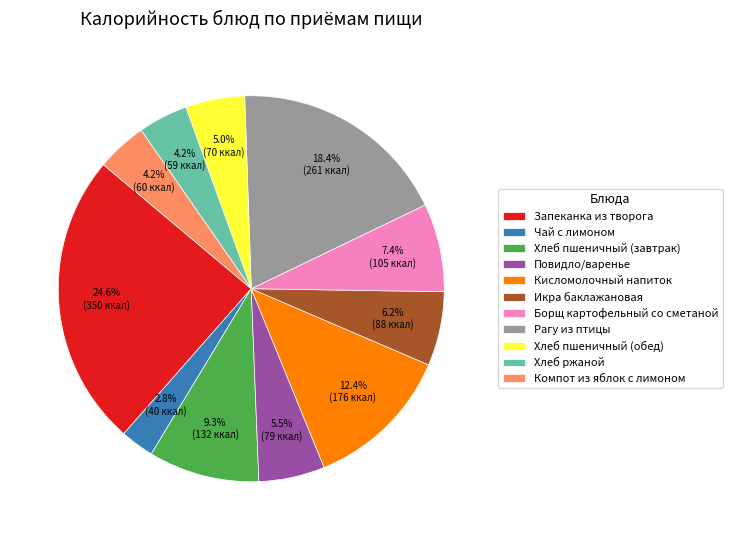

To the nearest percent, what is the combined percentage of Хлеб пшеничный (обед) and Повидло/варенье?

10%